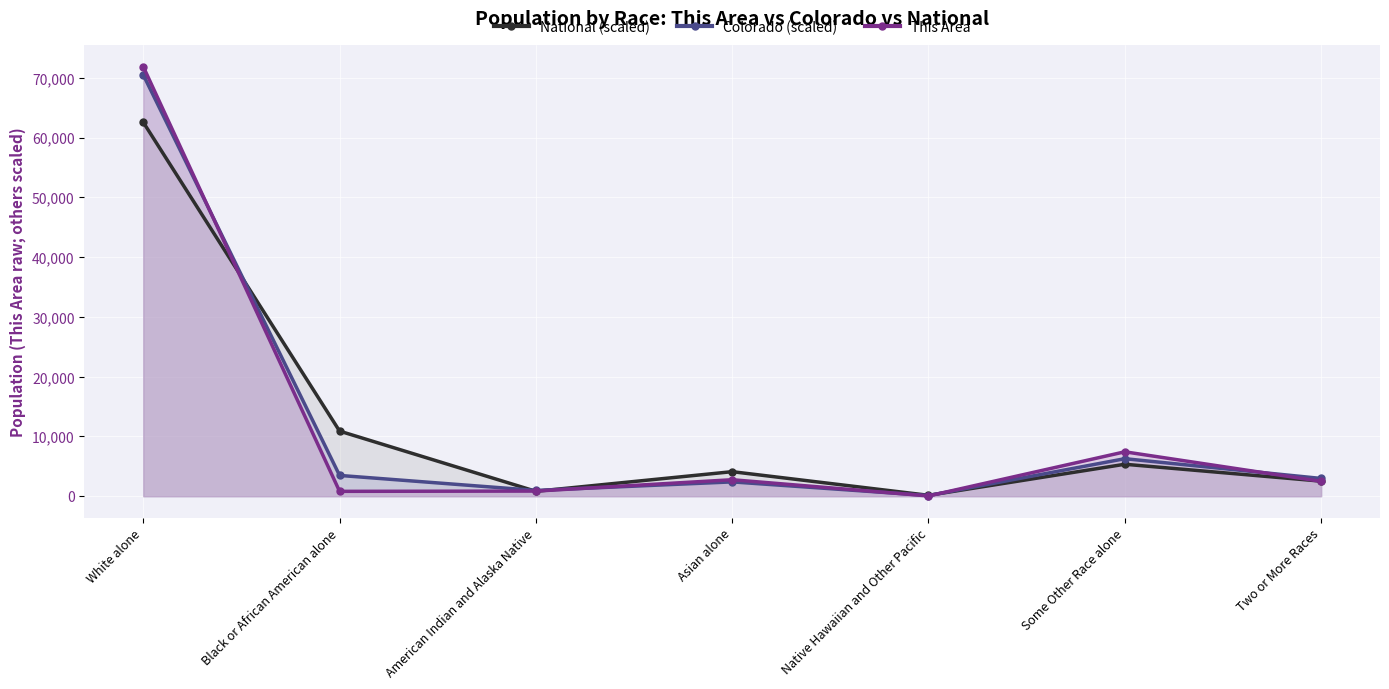

What is the difference between the maximum and second lowest values in the This Area series?

71062.0